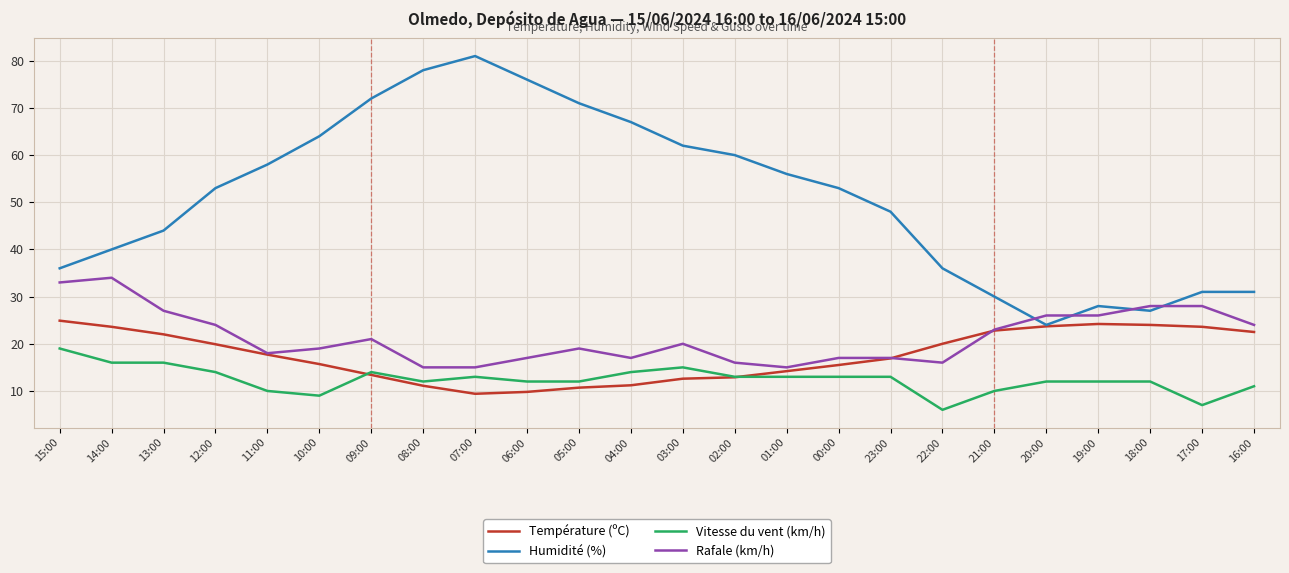

What is the difference between the maximum and second lowest values in the Température (ºC) series?

15.1